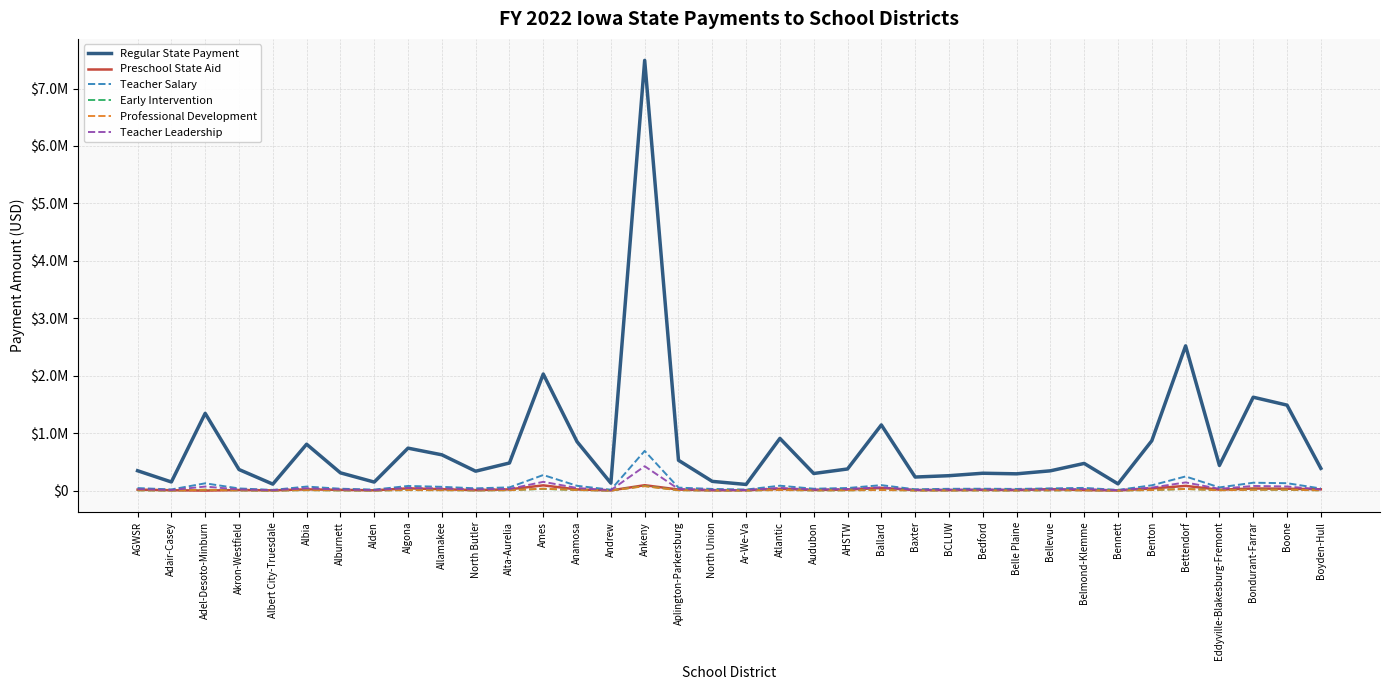

Is it true that Teacher Leadership equals 57419 at Ballard?

True